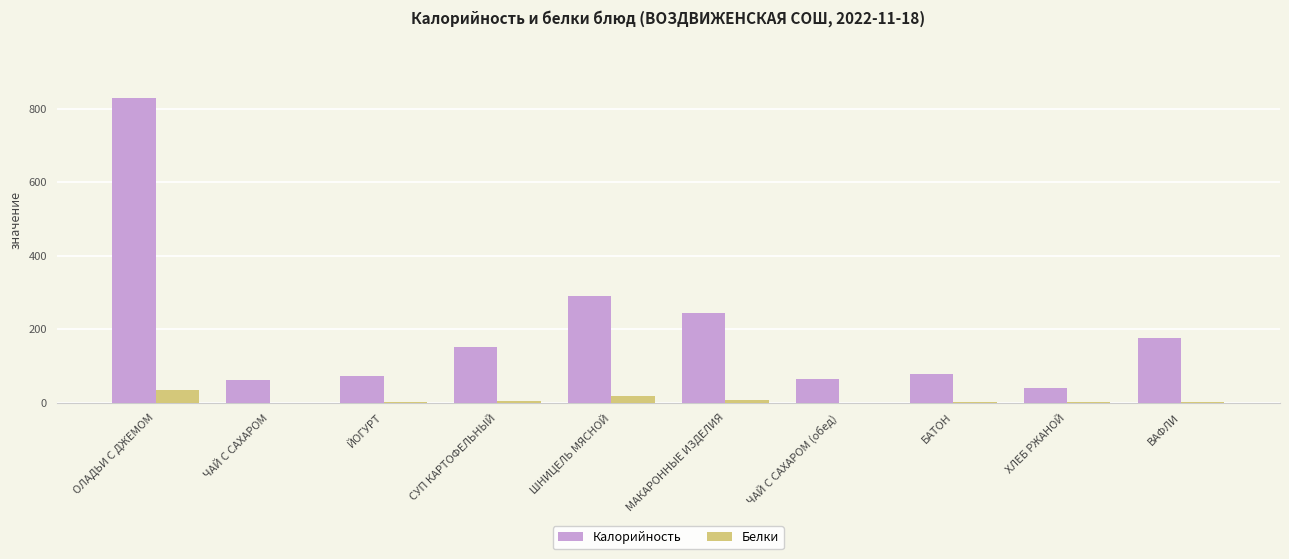

At which category is the sum across all series the highest?

ОЛАДЬИ С ДЖЕМОМ